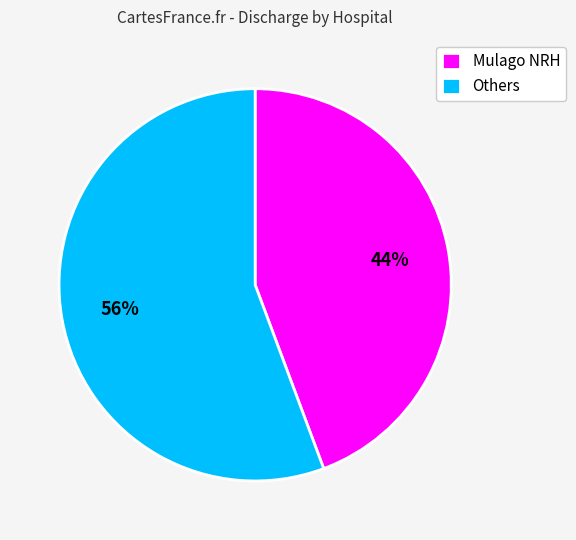

Approximately how many times larger is the value at Others compared to Mulago NRH?

1.3